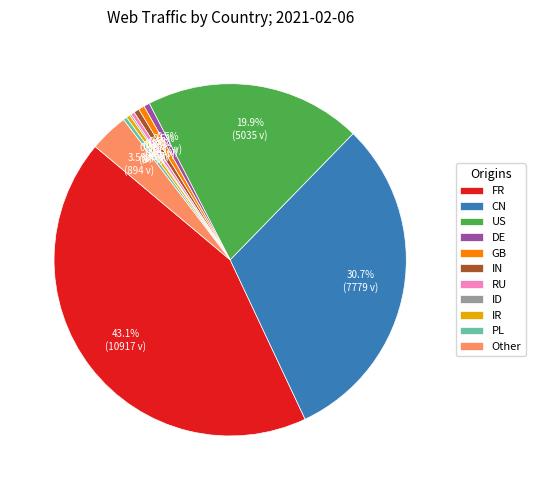

To the nearest percent, what is the average slice percentage?

9%